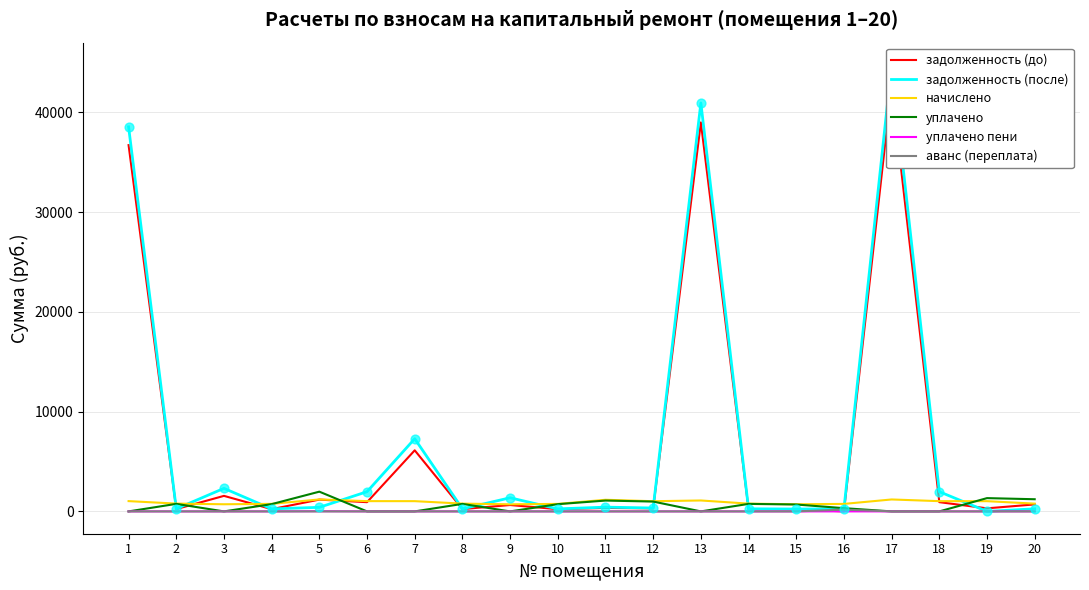

What is the total value across all series at 20?

2961.7